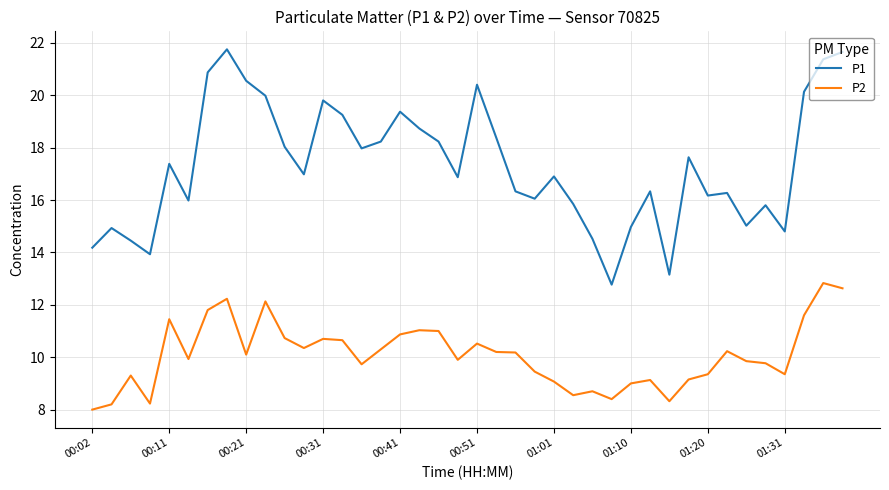

Which series has the largest range (max minus min)?

P1